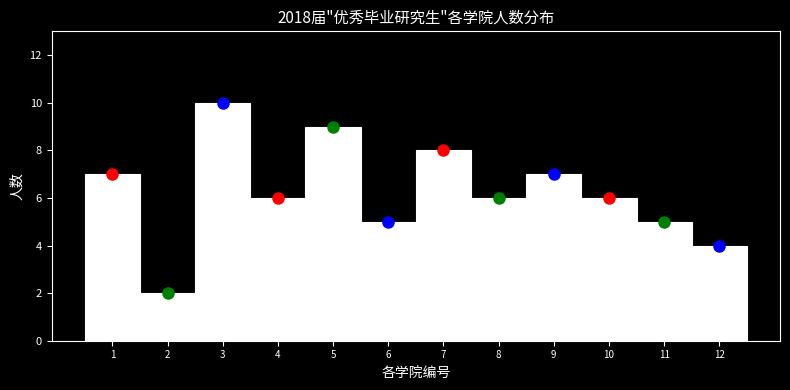

Over which range of the x-axis is the bar tallest?

2.5 to 3.5